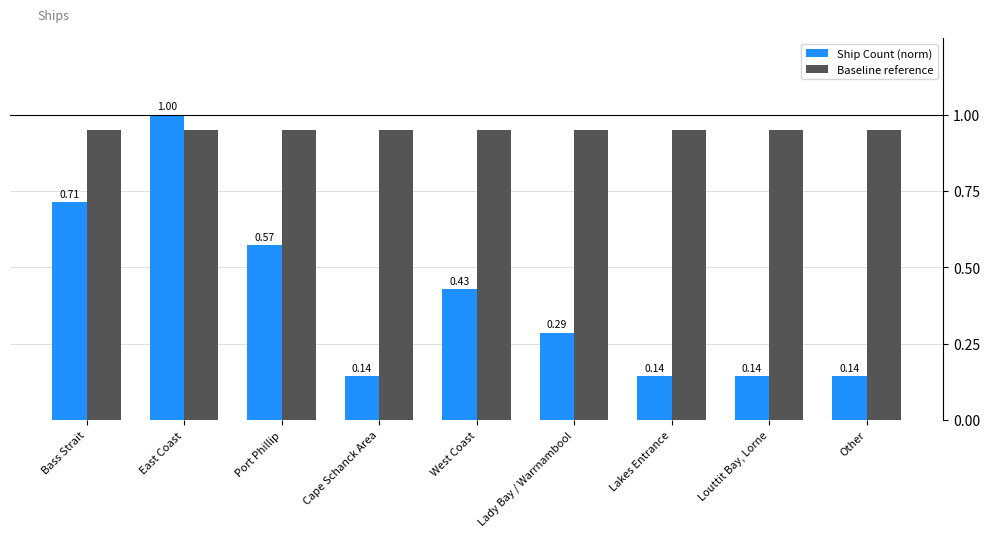

Count the Ship Count (norm) values in the range 0 to 1.

9